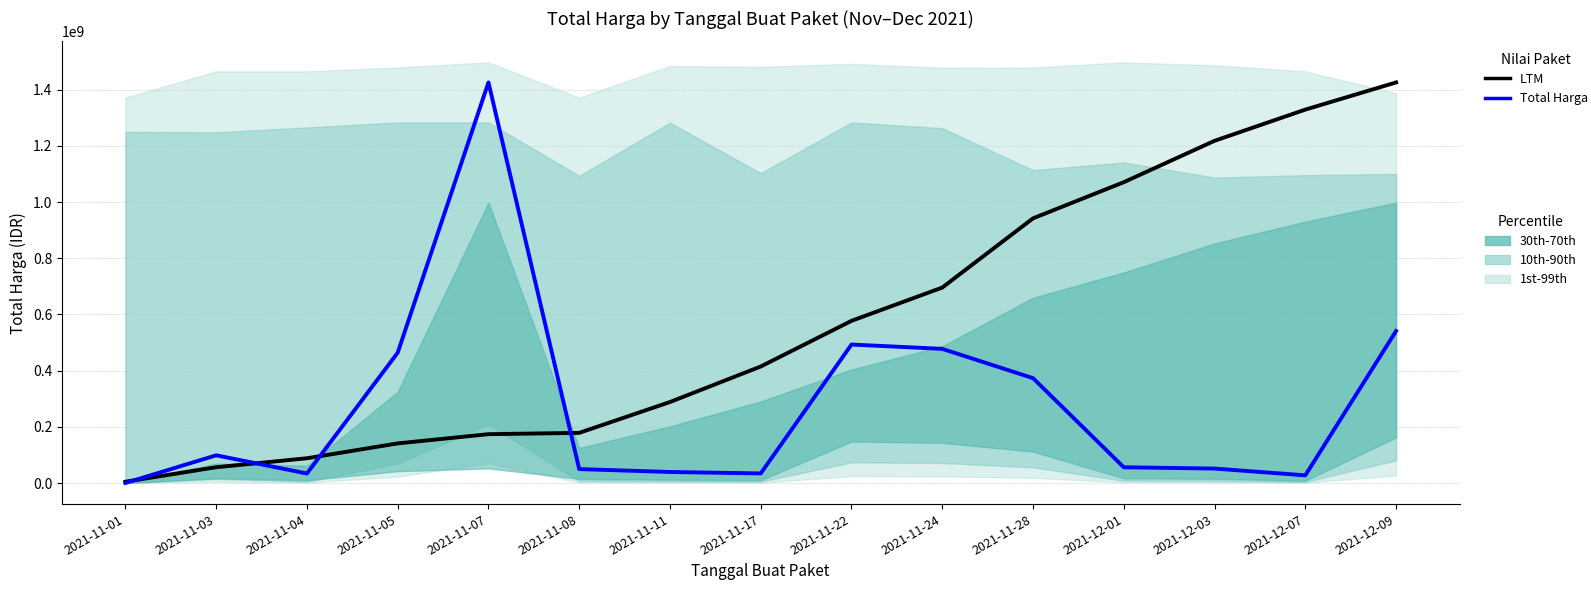

Read the Total Harga value at 2021-11-04.

34000000.0